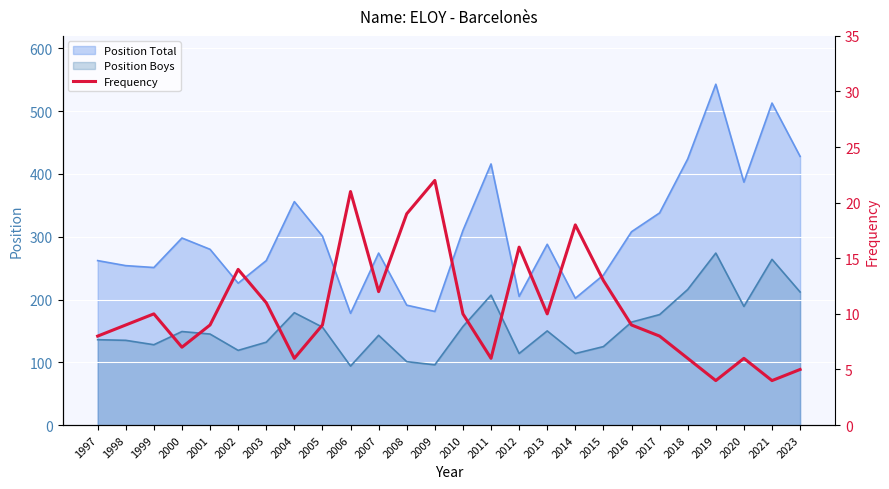

How many data points are above 9?

12